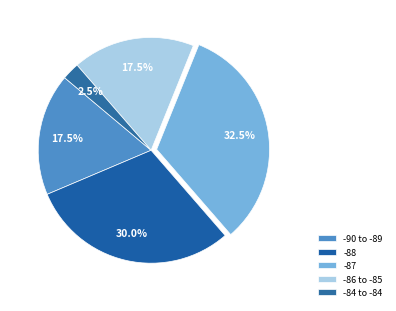

How many slices are in this pie chart?

5